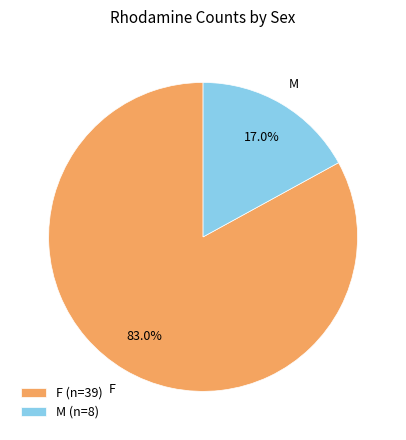

To the nearest percent, what is the difference between the F and M slice percentages?

66%